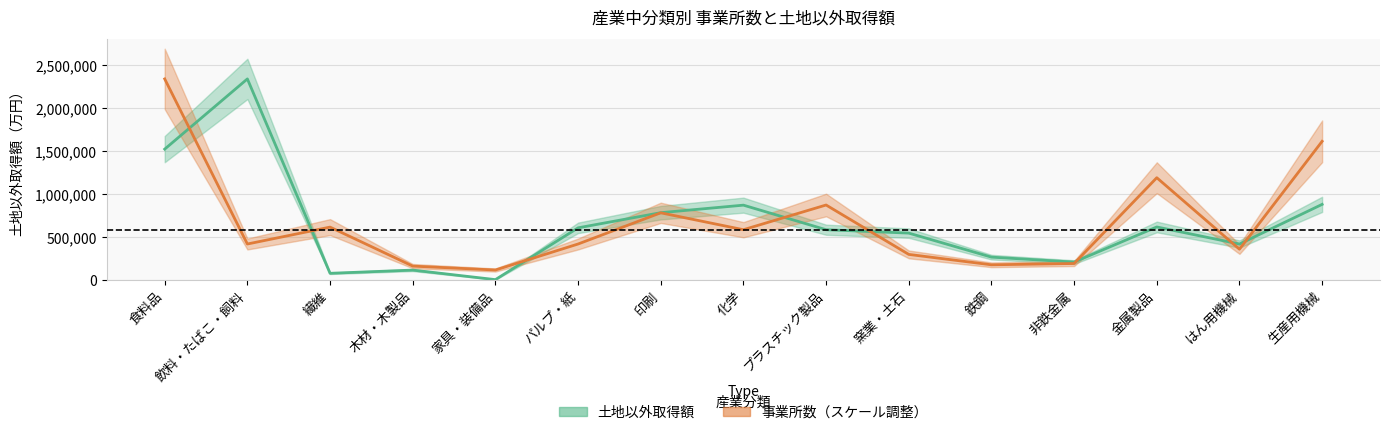

Which category has the lowest value across all series?

家具・装備品